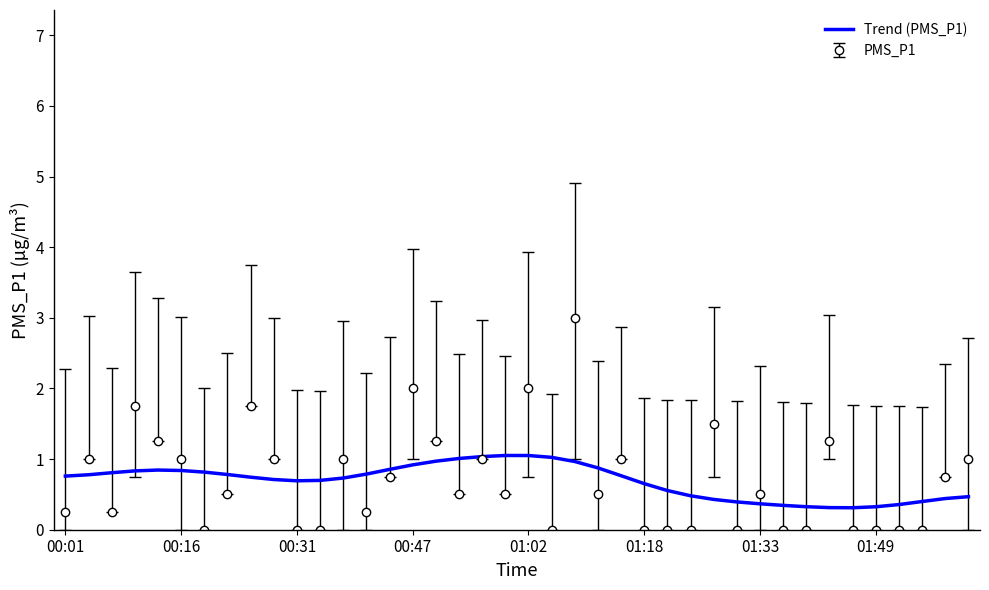

Rank the series by their maximum value, from highest to lowest.

PMS_P1, Trend (PMS_P1)